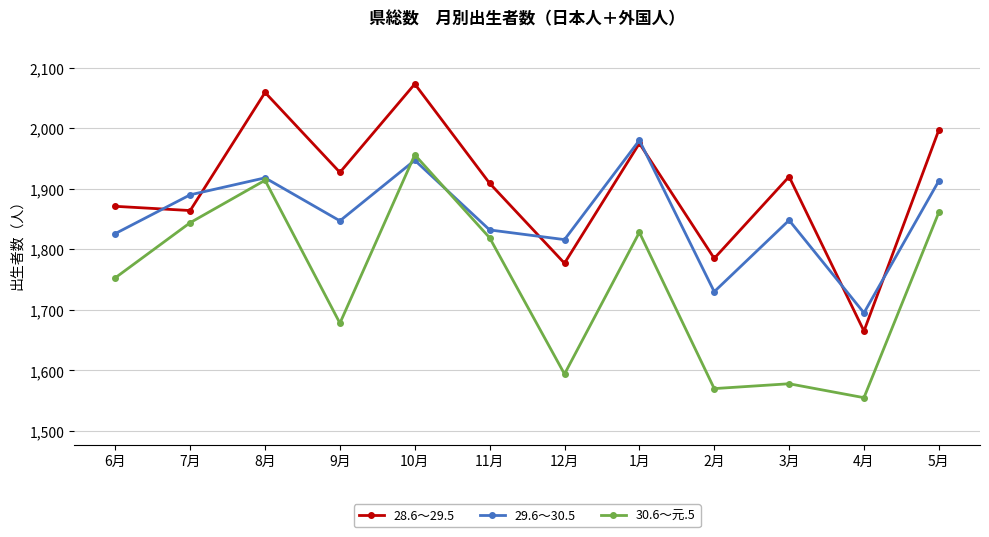

At which category is the sum across all series the highest?

10月